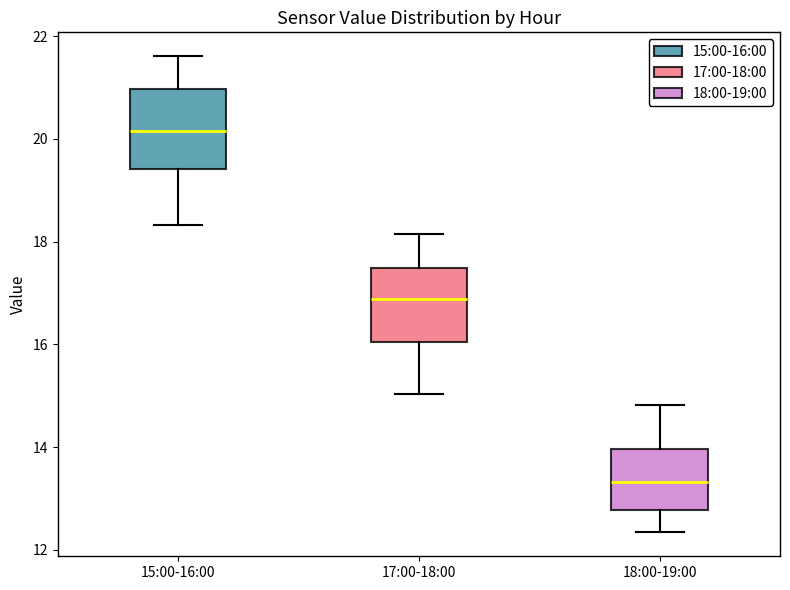

Reading left to right, read every box against the y-axis: the position of its median line, the range the box covers, and the ends of its whiskers. The values are not printed on the chart, so give them approximately, as read against the axis.

15:00-16:00: median 20.2, box 19.4 to 21.0, whiskers 18.4 to 21.6
17:00-18:00: median 16.8, box 16.0 to 17.4, whiskers 15.0 to 18.2
18:00-19:00: median 13.4, box 12.8 to 14.0, whiskers 12.4 to 14.8